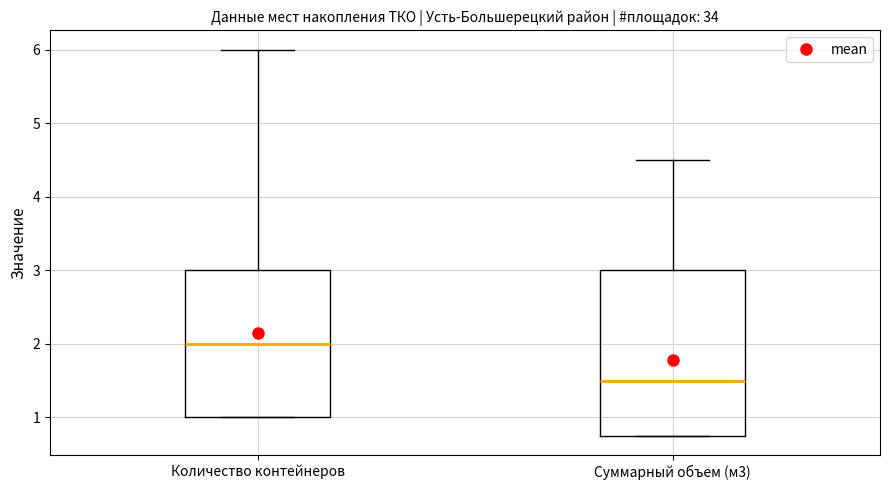

Where is the upper edge of the box for Количество контейнеров on the y-axis? The values are not printed on the chart, so give them approximately, as read against the axis.

3.0